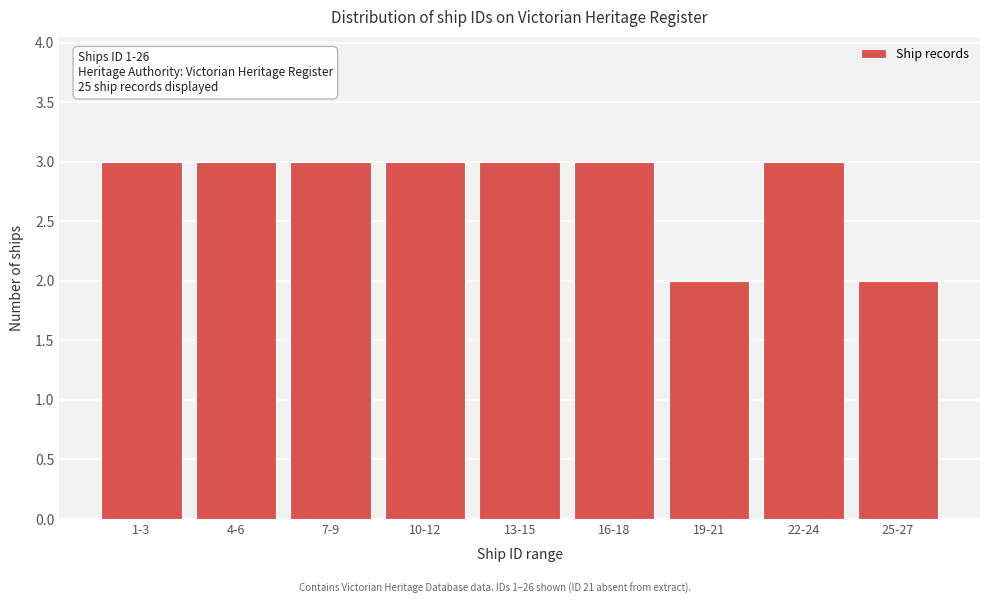

Reading left to right, transcribe all the data shown in this chart.

1-3=3	4-6=3	7-9=3	10-12=3	13-15=3	16-18=3	19-21=2	22-24=3	25-27=2